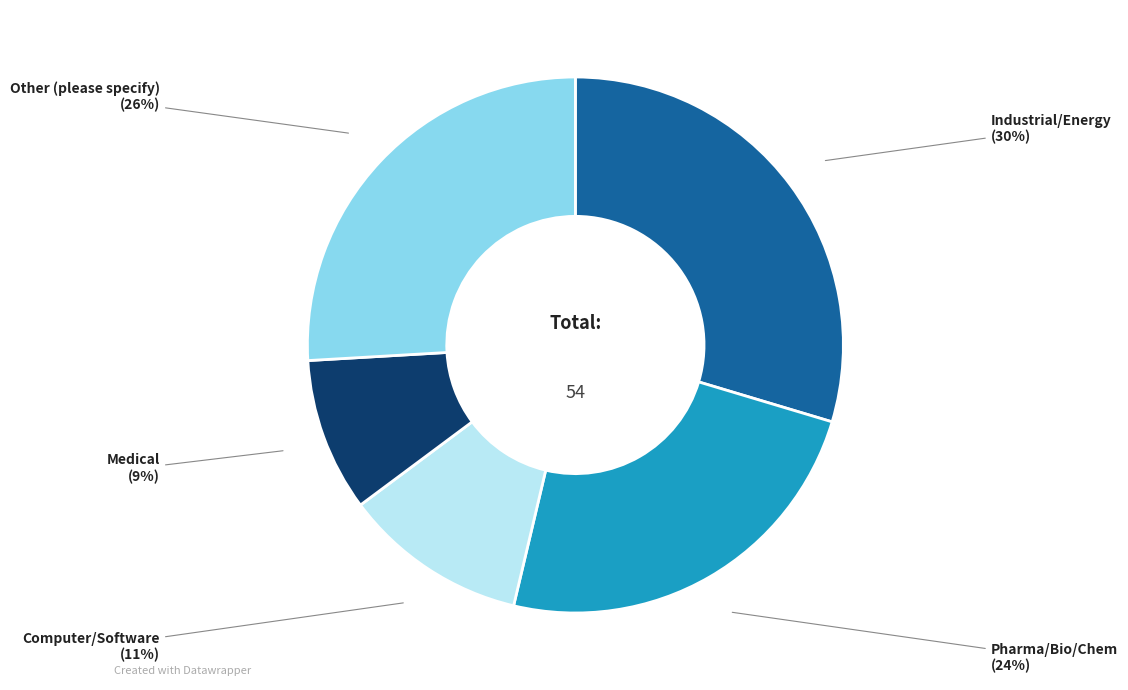

Which category has the smallest portion of the pie?

Medical